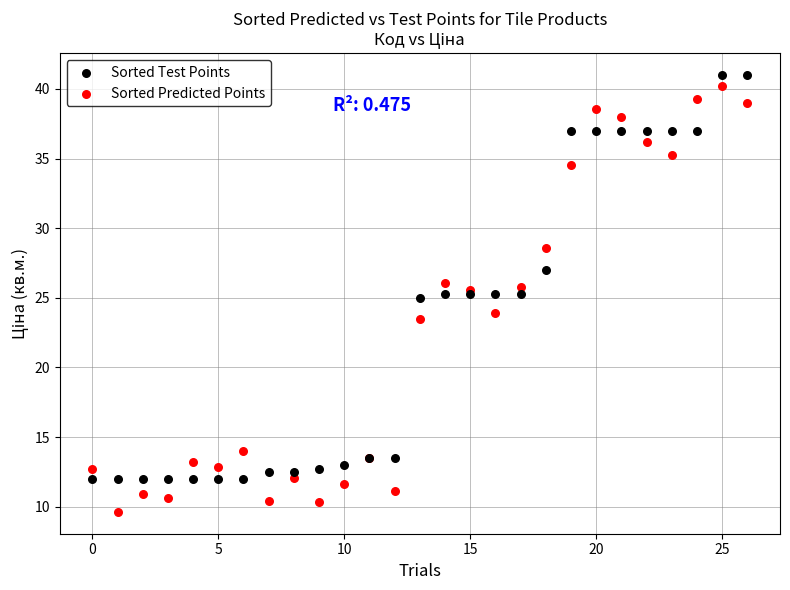

Which series contains the lowest Y value?

Sorted Predicted Points